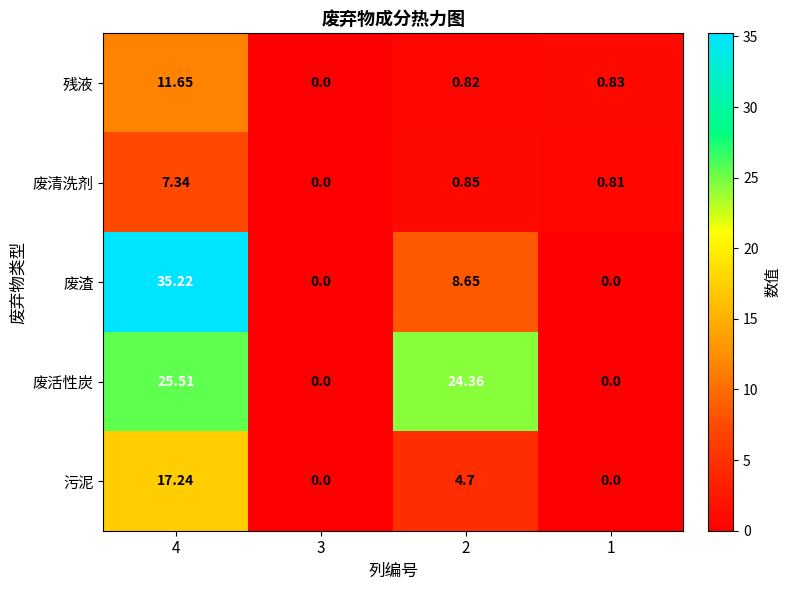

Which series has the largest range (max minus min)?

废渣